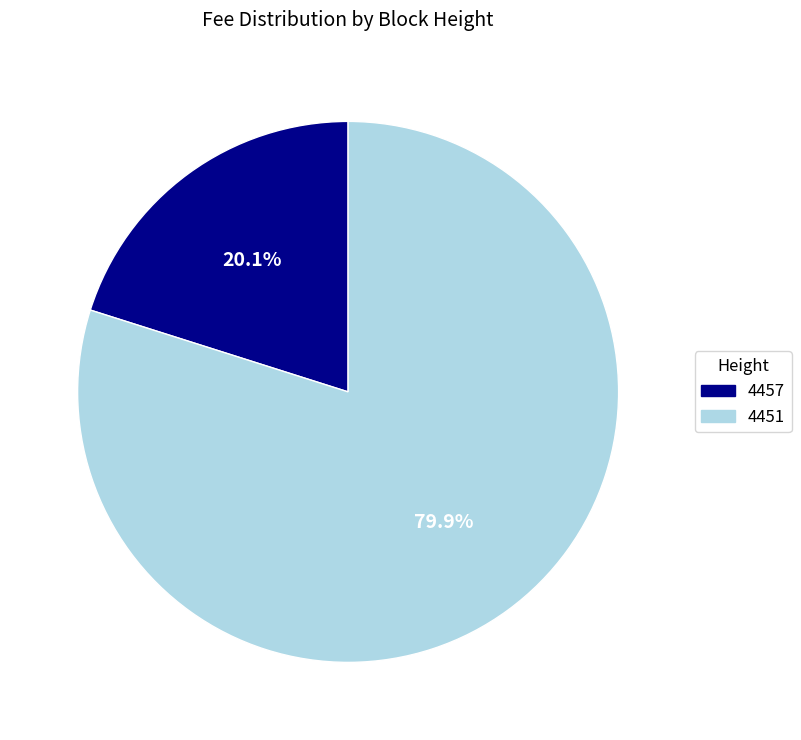

What is the largest slice in the pie chart?

4451